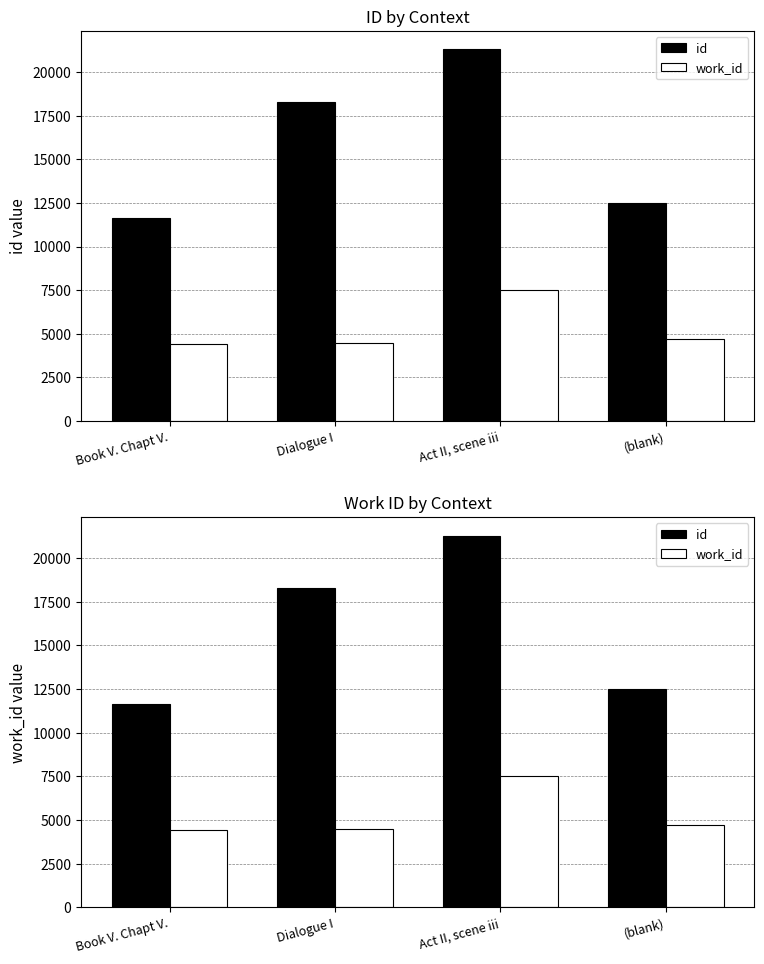

What is the label of the 2nd bar from the left?

Dialogue I